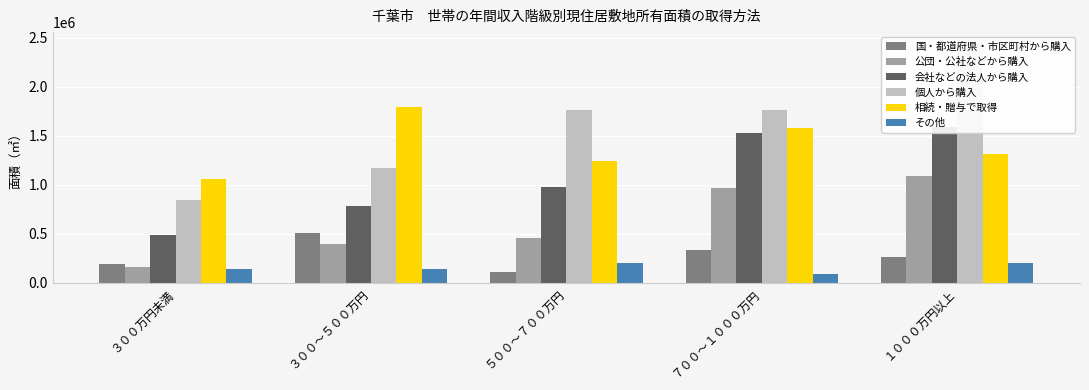

What is the sum of the 相続・贈与で取得 values at １０００万円以上 and ５００～７００万円?

2561000